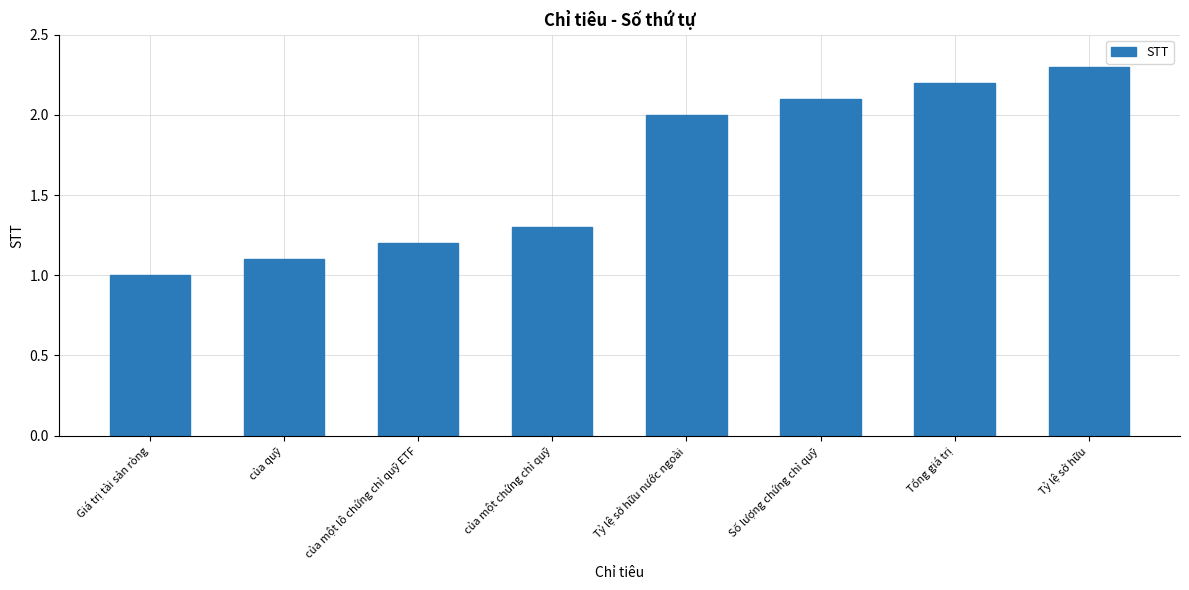

What is the ratio of the value at của một chứng chỉ quỹ to the value at Tỷ lệ sở hữu?

0.6